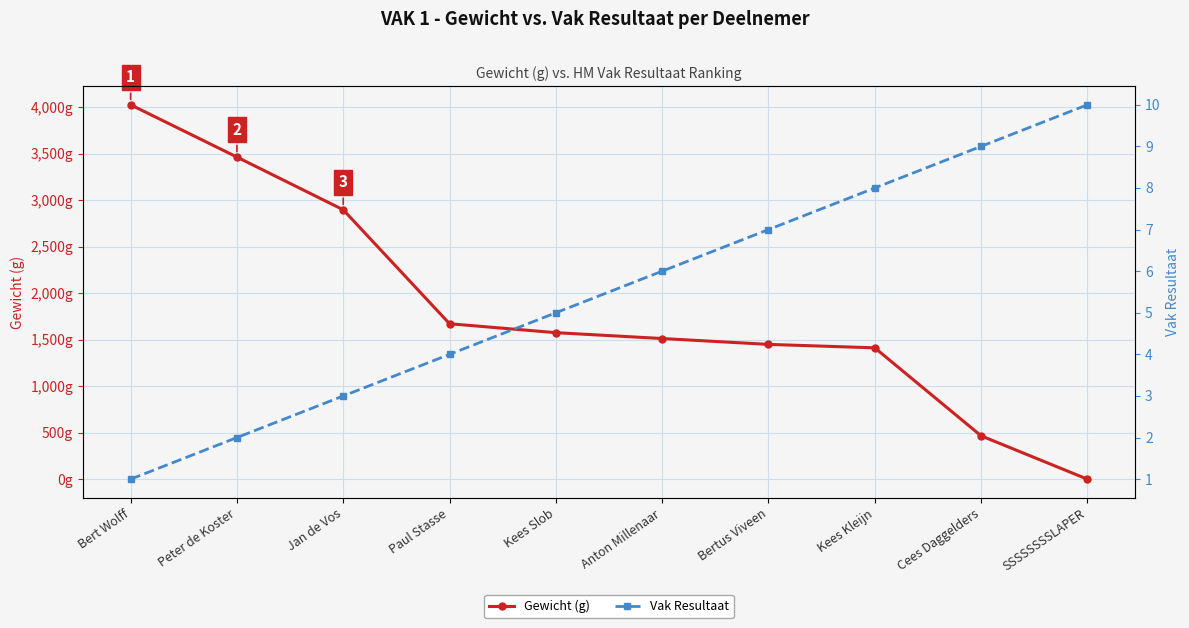

Count the number of categories in the chart.

10